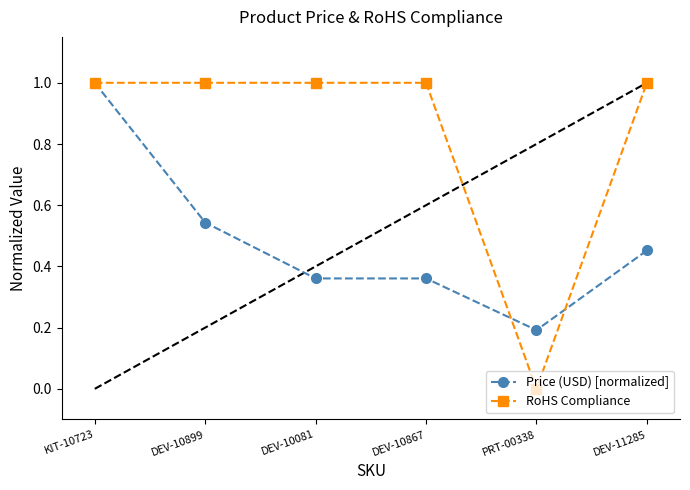

What is the sum of the Price (USD) [normalized] values at DEV-11285 and DEV-10867?

0.8